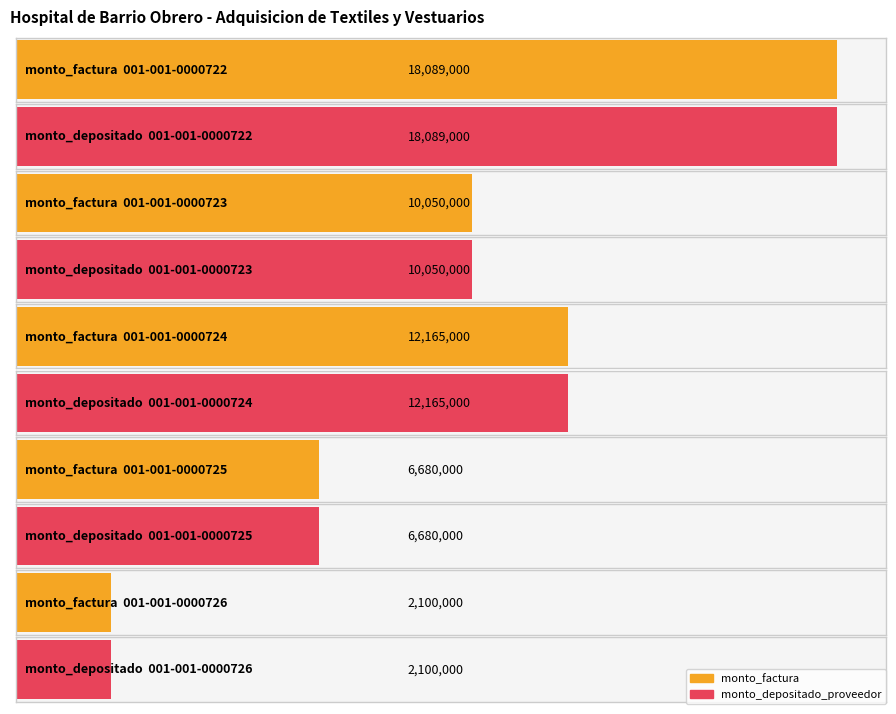

Which category has the highest value in the monto_depositado_proveedor series?

001-001-0000722